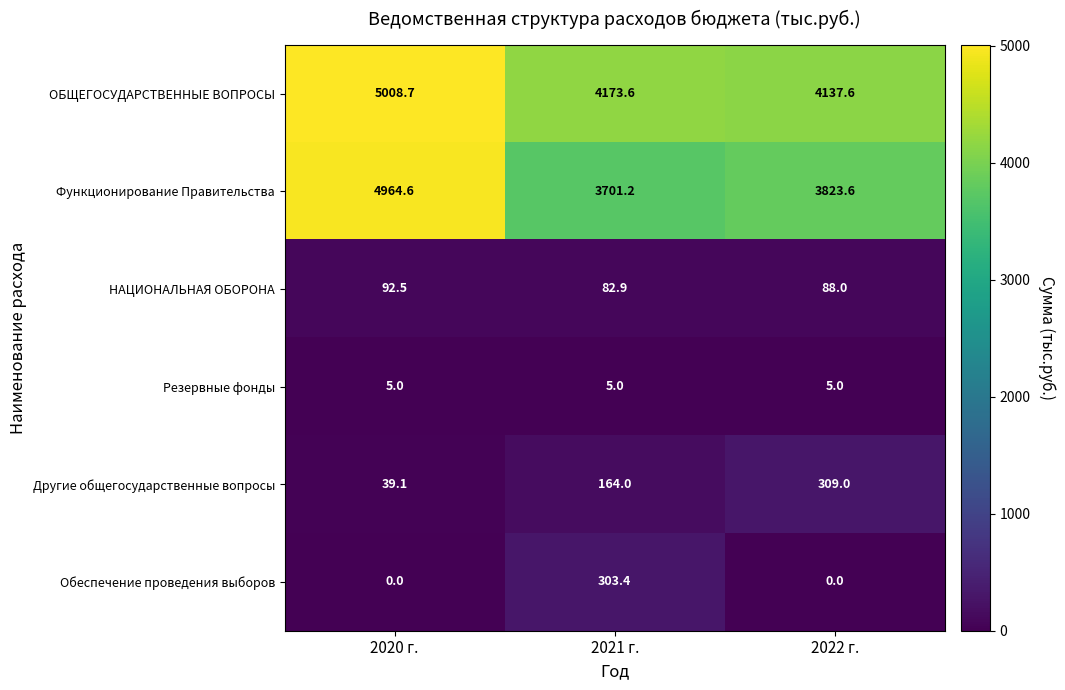

At how many categories does at least one series exceed 588?

3